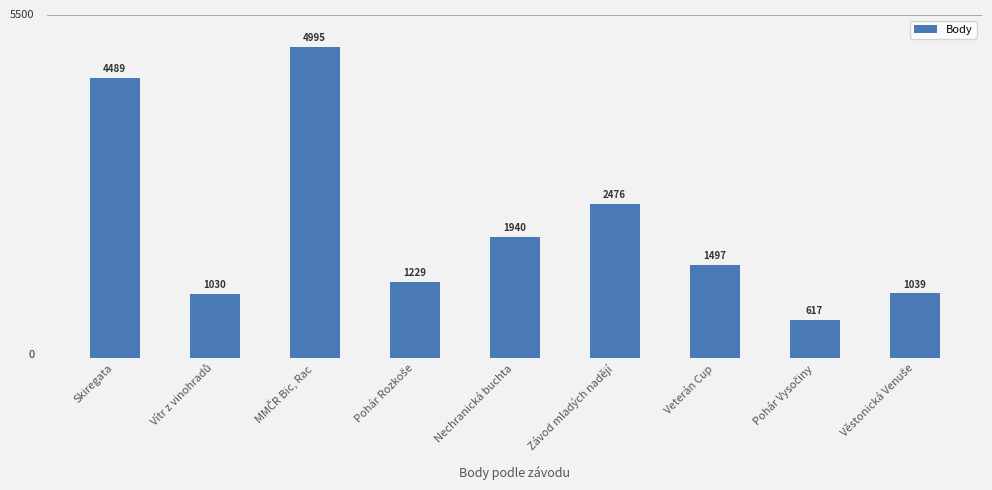

Reading left to right, what are all the values shown in this chart?

4489	1030	4995	1229	1940	2476	1497	617	1039